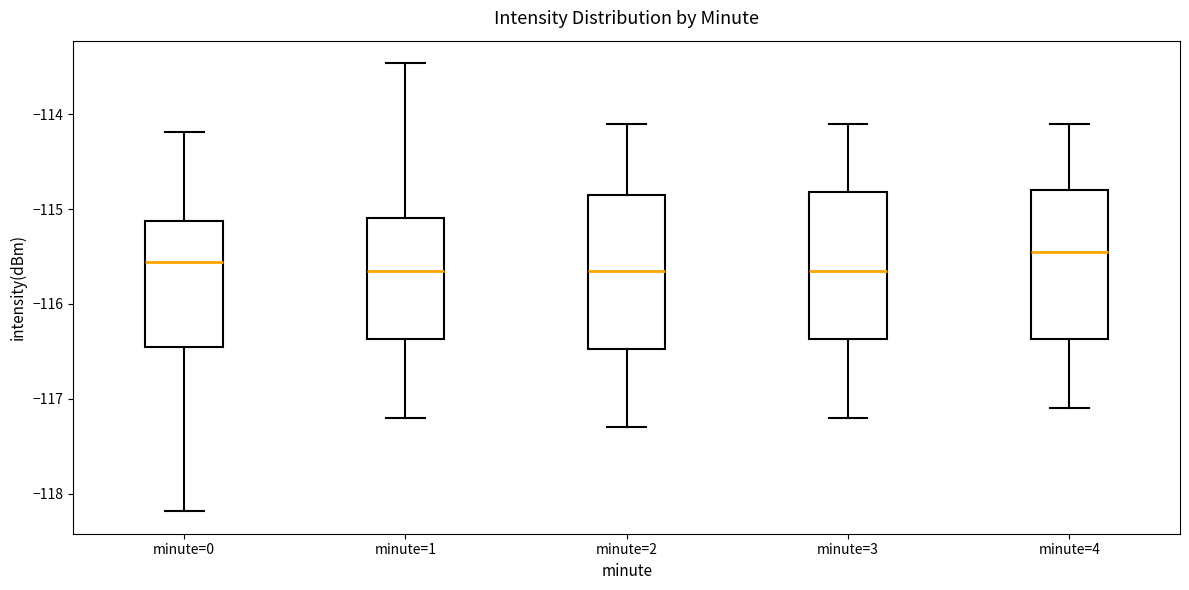

Reading left to right, read every box against the y-axis: the position of its median line, the range the box covers, and the ends of its whiskers. The values are not printed on the chart, so give them approximately, as read against the axis.

minute=0: median -115.6, box -116.4 to -115.1, whiskers -118.2 to -114.2
minute=1: median -115.6, box -116.4 to -115.1, whiskers -117.2 to -113.5
minute=2: median -115.6, box -116.5 to -114.8, whiskers -117.3 to -114.1
minute=3: median -115.6, box -116.4 to -114.8, whiskers -117.2 to -114.1
minute=4: median -115.4, box -116.4 to -114.8, whiskers -117.1 to -114.1